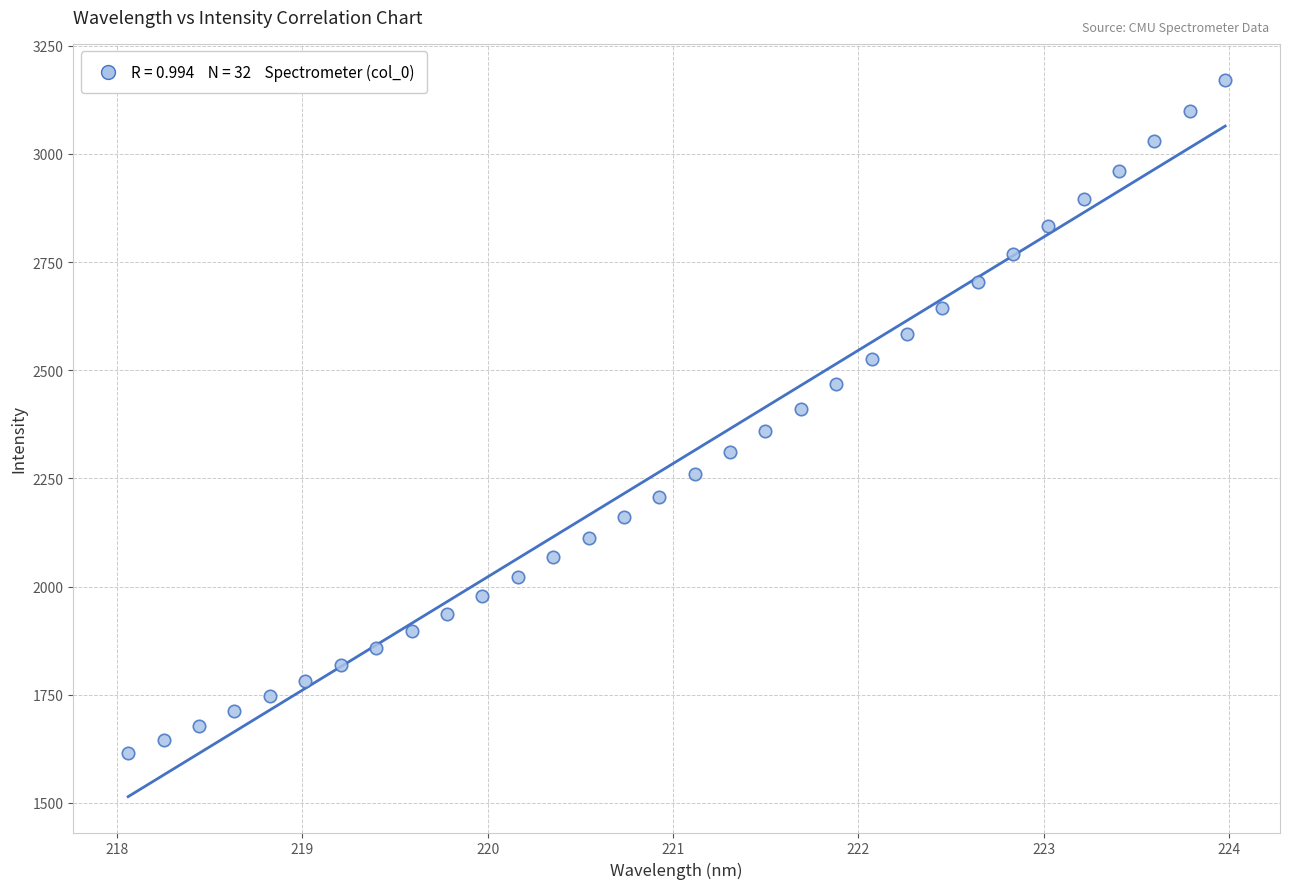

What is the range of Y values (max minus min)?

1556.6